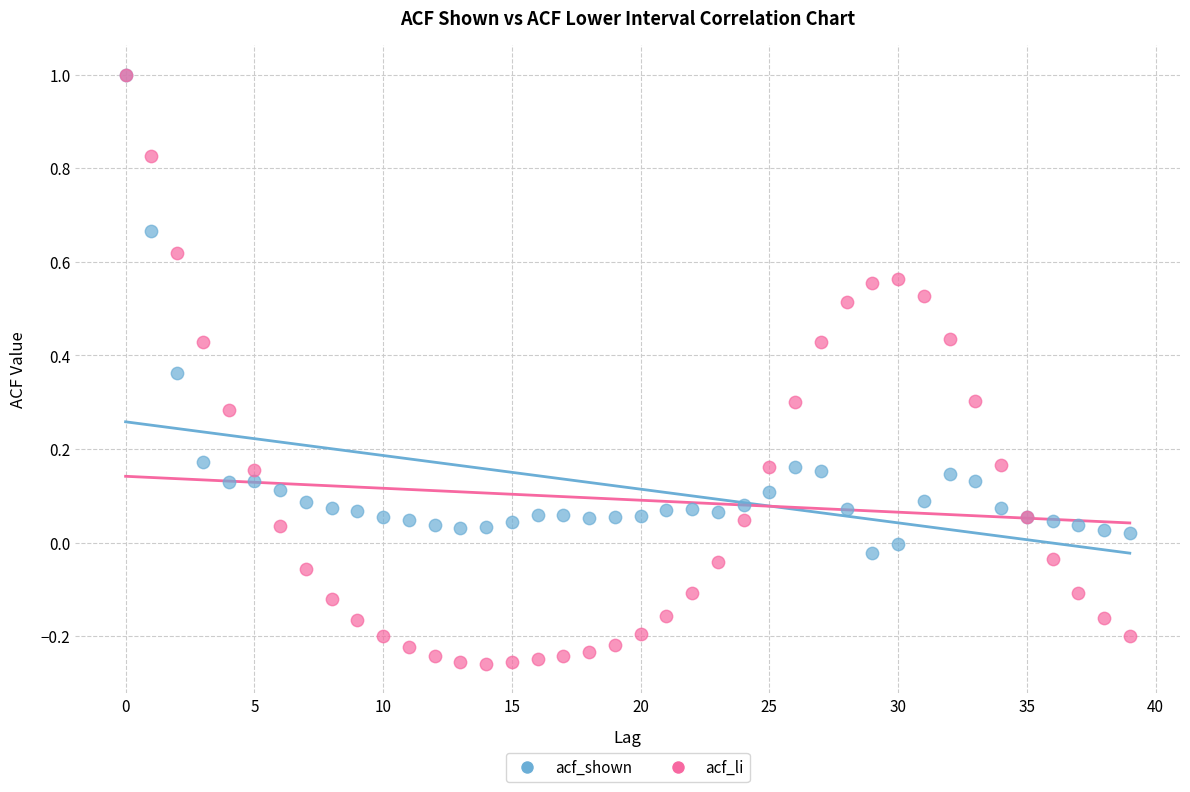

Which series has the largest Y range (max minus min)?

acf_li